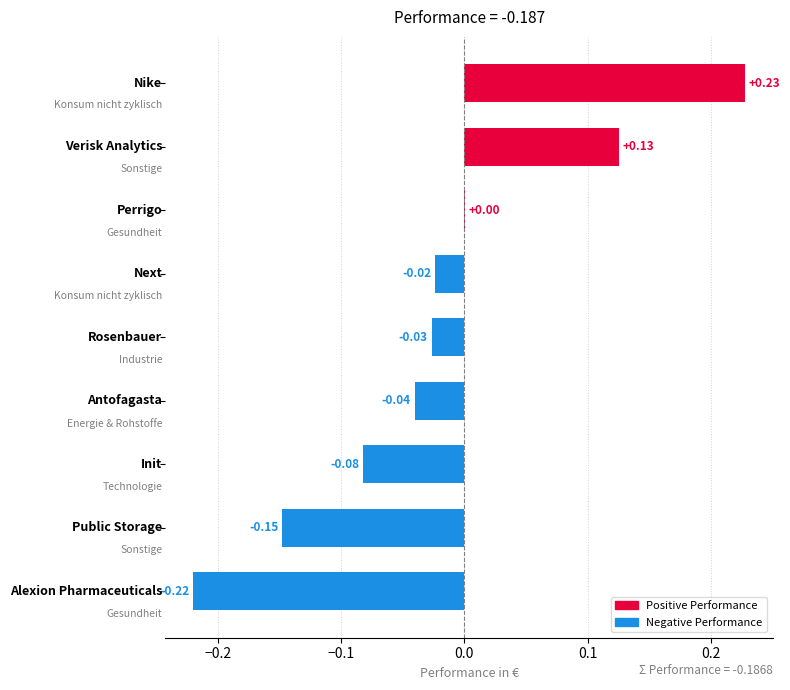

How many data points does each series have?

9